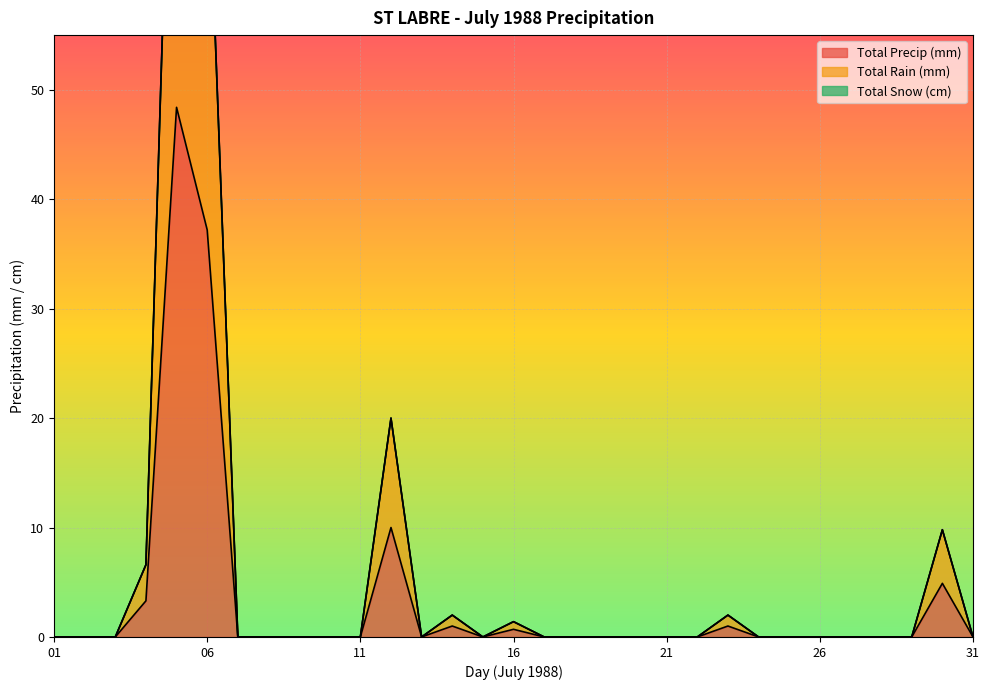

What is the highest value of the Total Rain (mm) series?

96.8